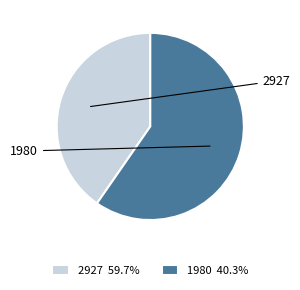

Is 1980 the majority of the pie?

No